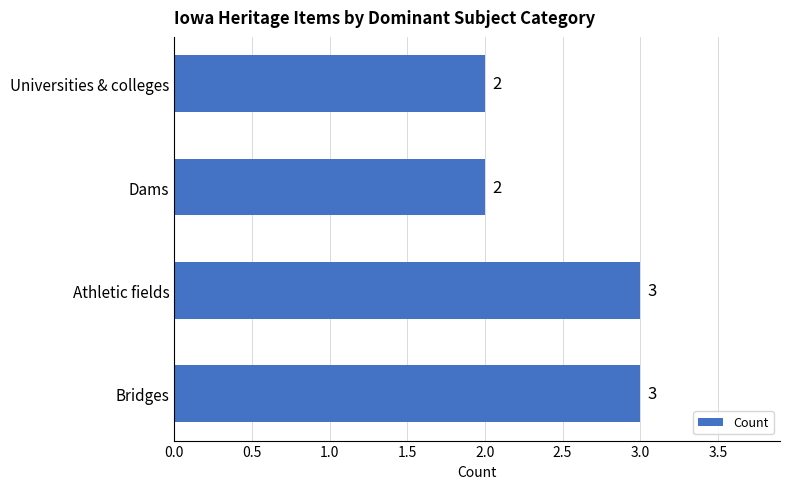

What is the sum of the values at Bridges and Athletic fields?

6